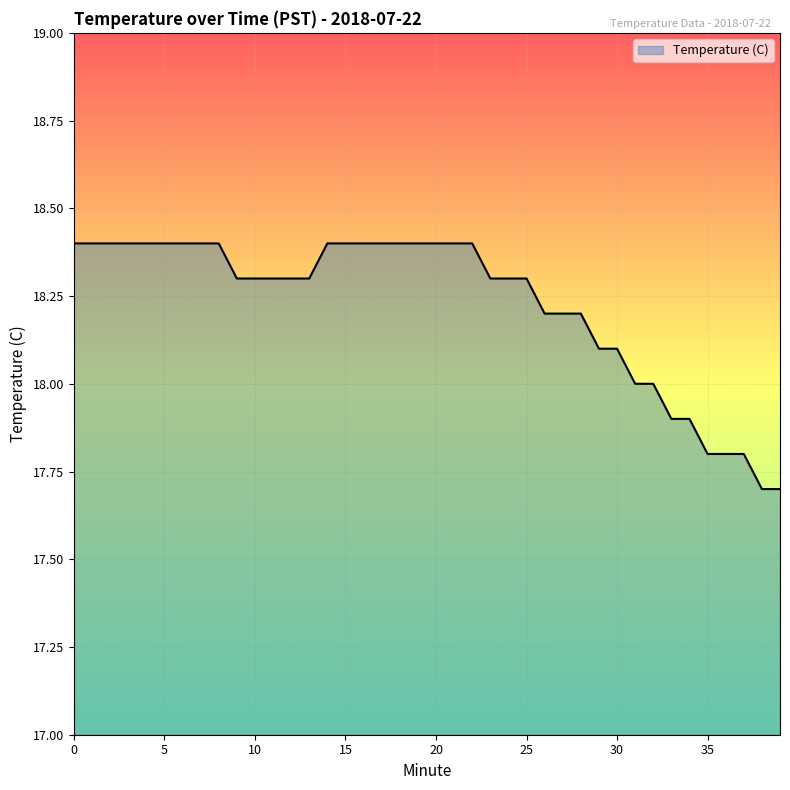

What is the smallest value displayed?

17.7